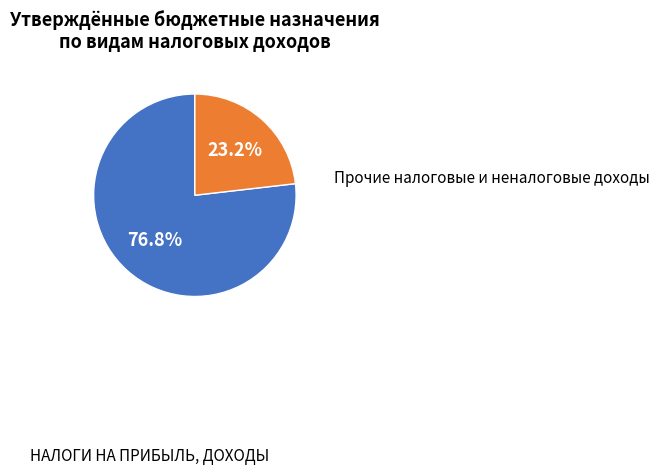

What percentage is the НАЛОГИ НА ПРИБЫЛЬ, ДОХОДЫ slice, to the nearest percent?

77%